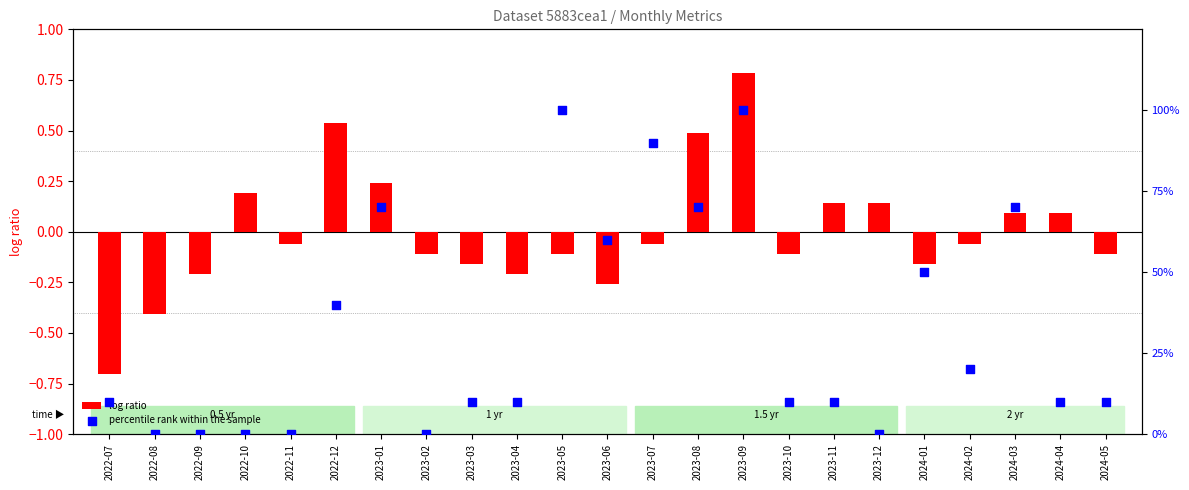

What is the total value across all series at 2023-03?

-0.1